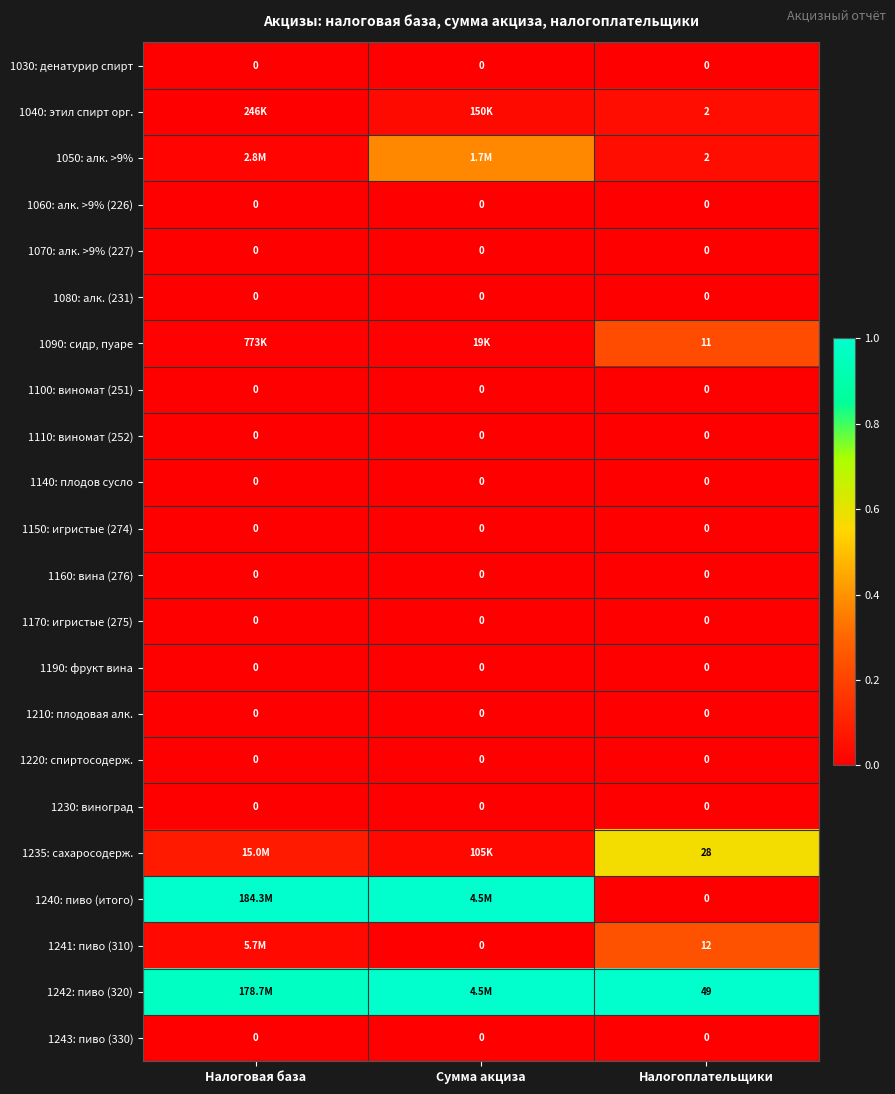

At Налогоплательщики, list the series in order from smallest to largest.

1030: денатурир спирт, 1060: алк. >9% (226), 1070: алк. >9% (227), 1080: алк. (231), 1100: виномат (251), 1110: виномат (252), 1140: плодов сусло, 1150: игристые (274), 1160: вина (276), 1170: игристые (275), 1190: фрукт вина, 1210: плодовая алк., 1220: спиртосодерж., 1230: виноград, 1240: пиво (итого), 1243: пиво (330), 1040: этил спирт орг., 1050: алк. >9%, 1090: сидр, пуаре, 1241: пиво (310), 1235: сахаросодерж., 1242: пиво (320)